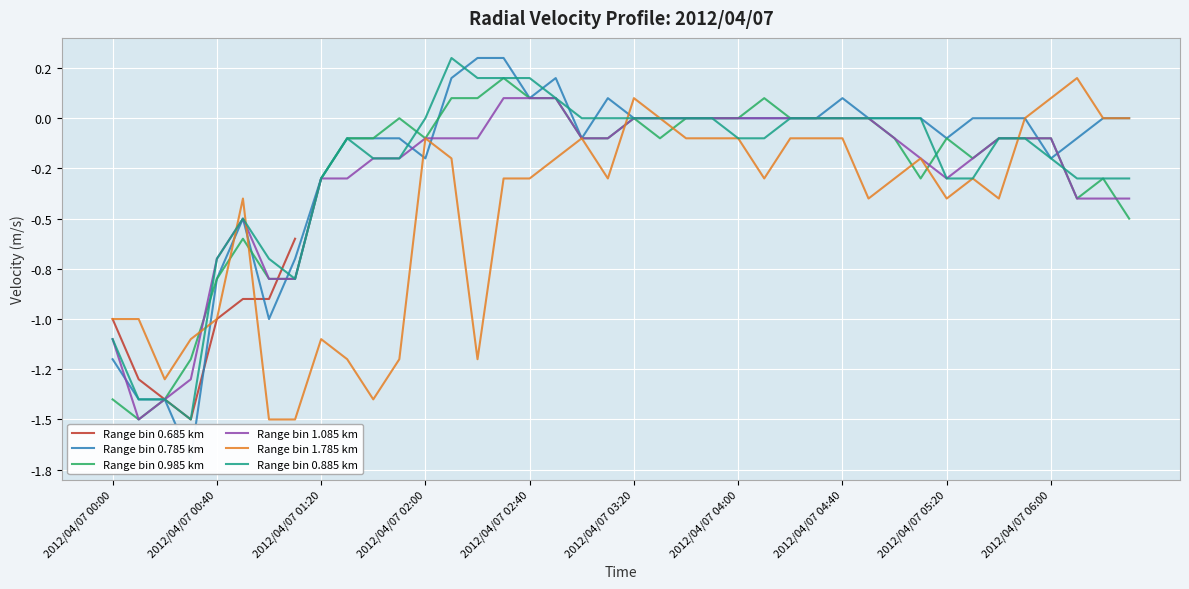

Between 2012/04/07 00:00 and 18, which series saw the biggest shift?

Range bin 0.985 km